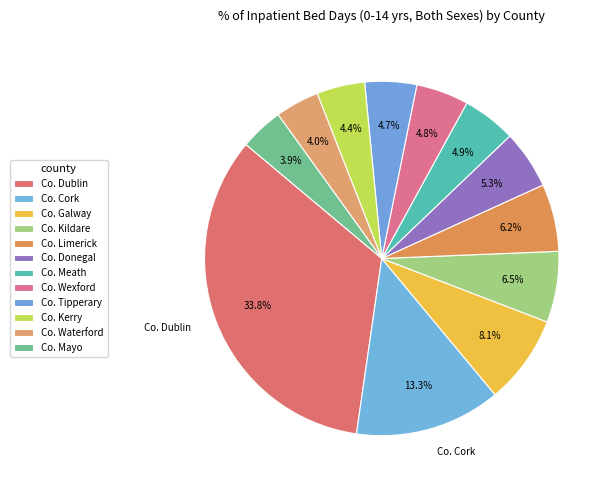

Is Co. Cork the majority of the pie?

No